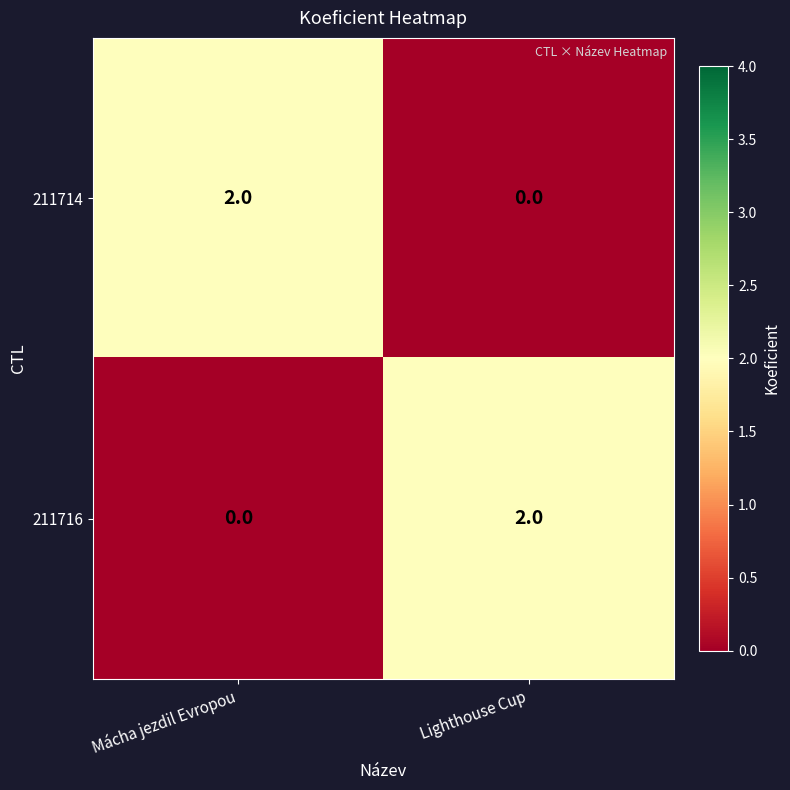

At how many categories does at least one series exceed 0?

2